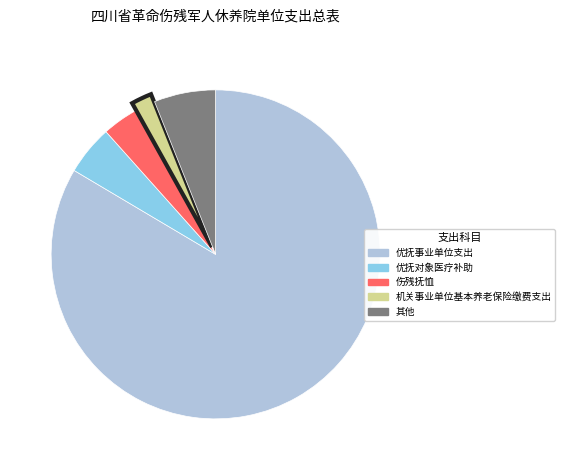

Which has a higher value, 伤残抚恤 or 优抚对象医疗补助?

优抚对象医疗补助